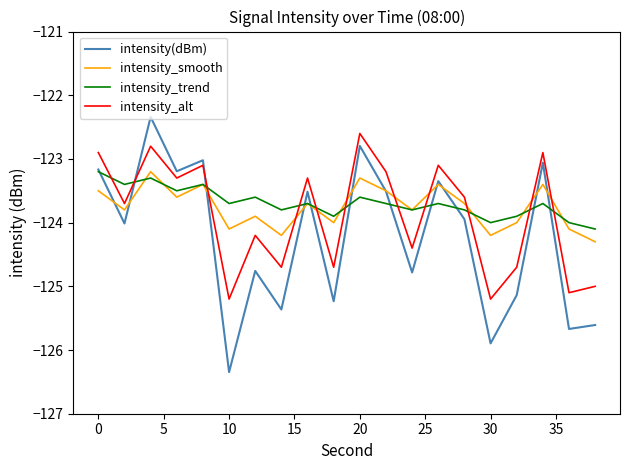

True or false: intensity_alt and intensity(dBm) cross at least once.

True